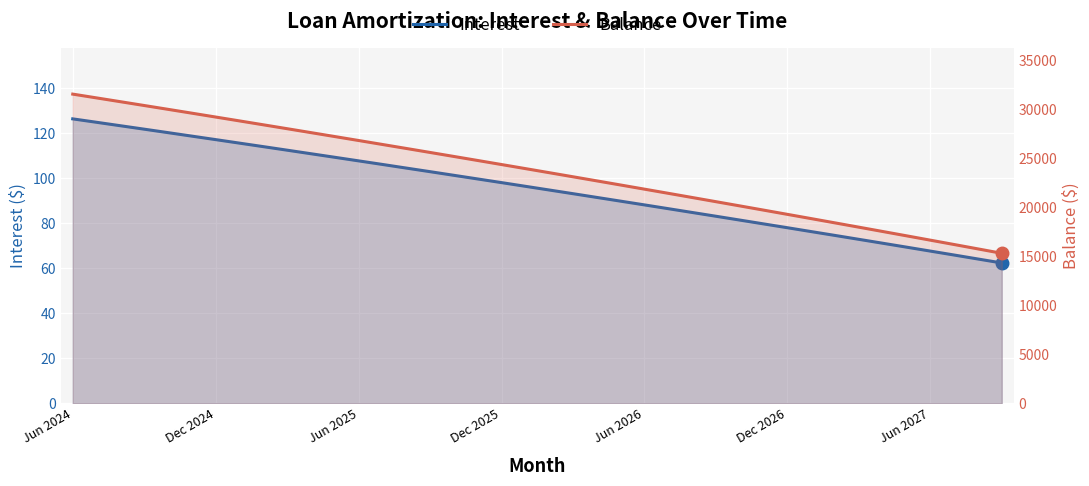

What are all the series names shown in the legend?

Interest, Balance